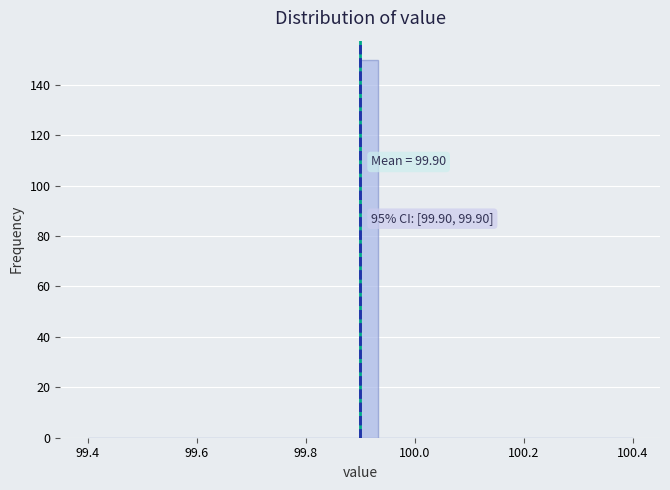

Read against the x-axis, roughly where is the centre of the tallest bar?

99.92